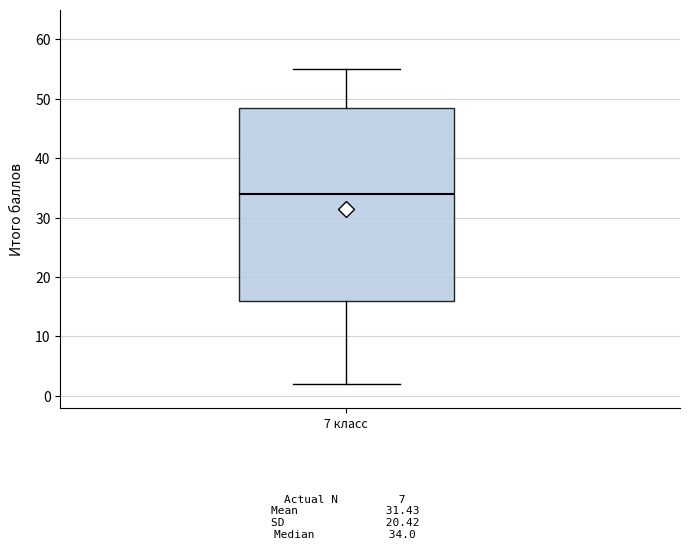

Where does the median line of the box for 7 класс sit on the y-axis? The values are not printed on the chart, so give them approximately, as read against the axis.

34